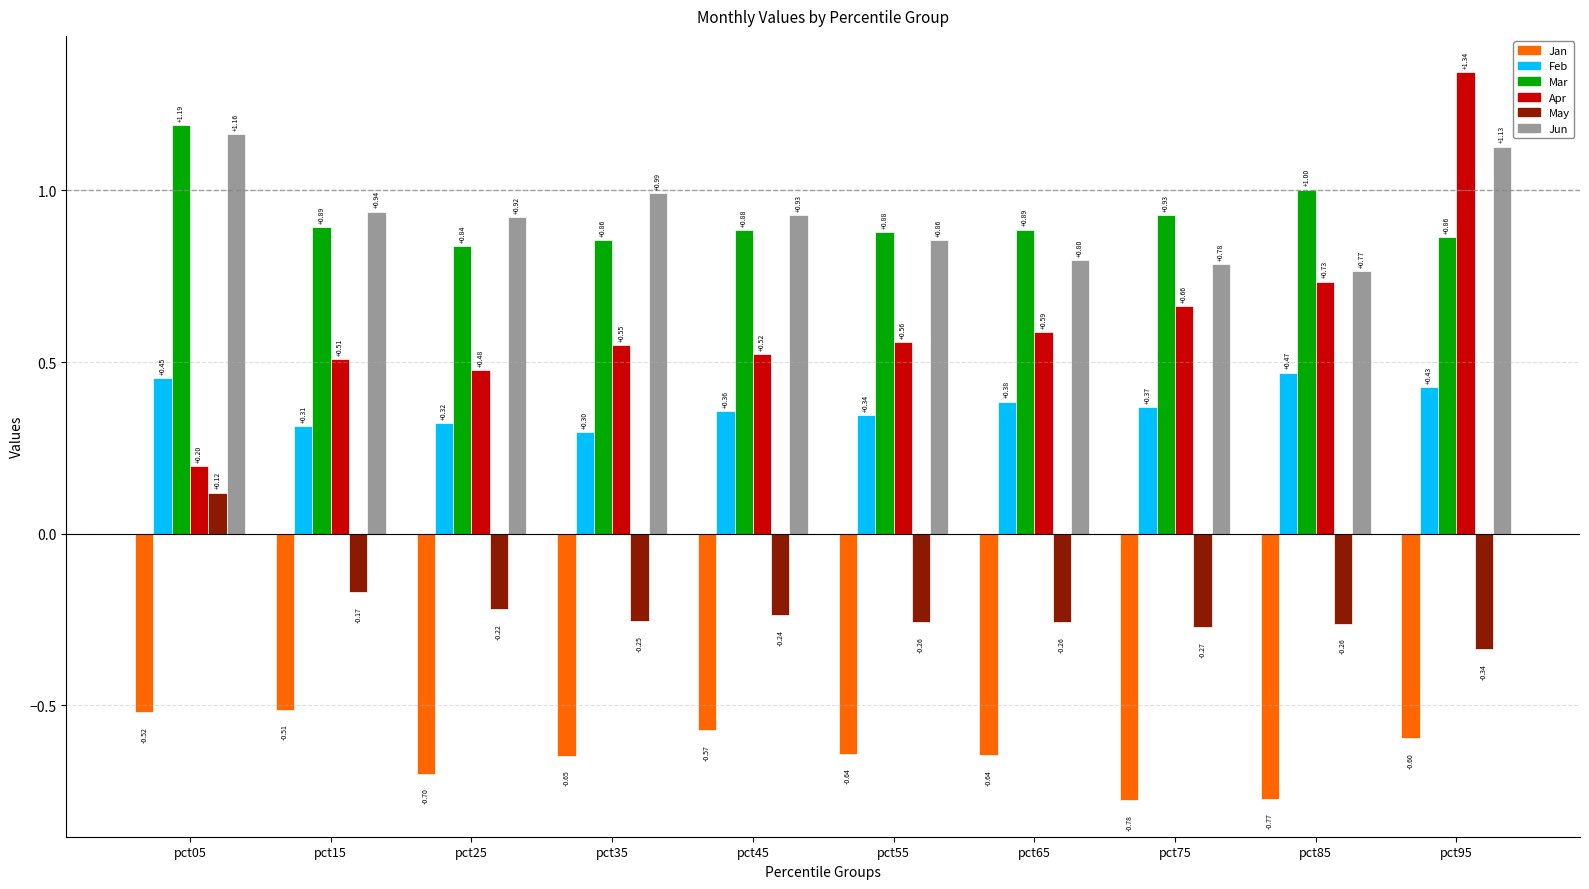

Rank the series at pct75 from highest to lowest value.

Mar, Jun, Apr, Feb, May, Jan